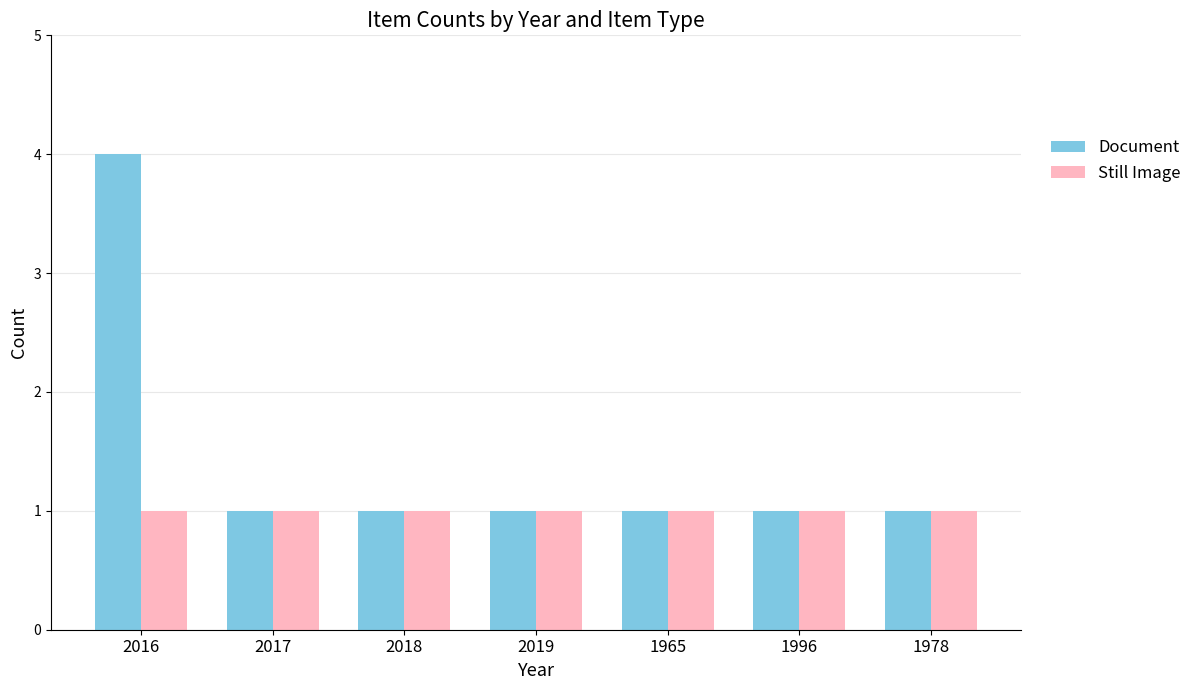

True or false: Document has a value of 1 at 2018.

True